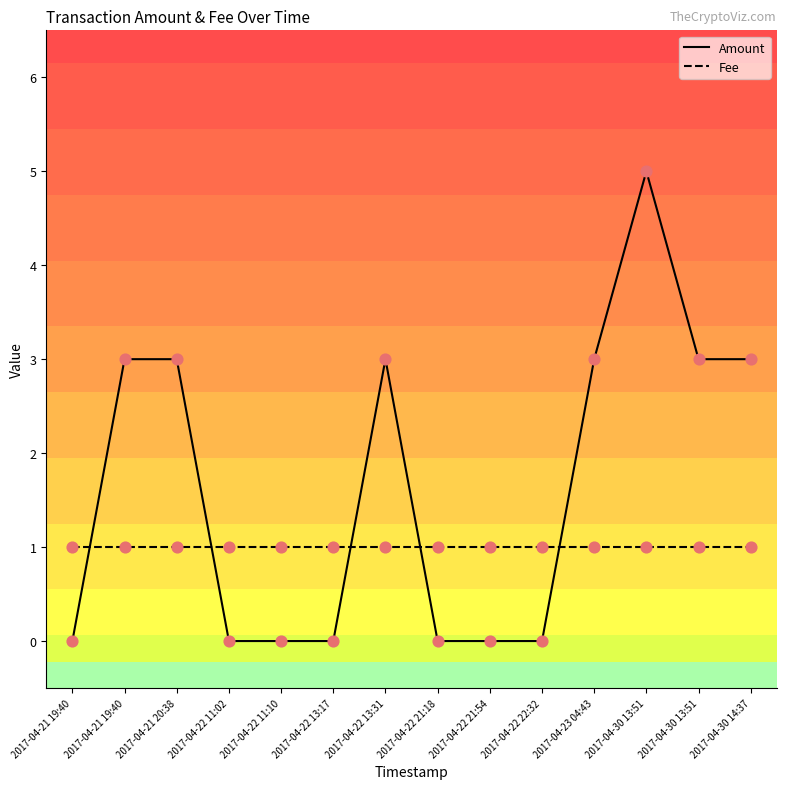

What are all the series names shown in the legend?

Amount, Fee